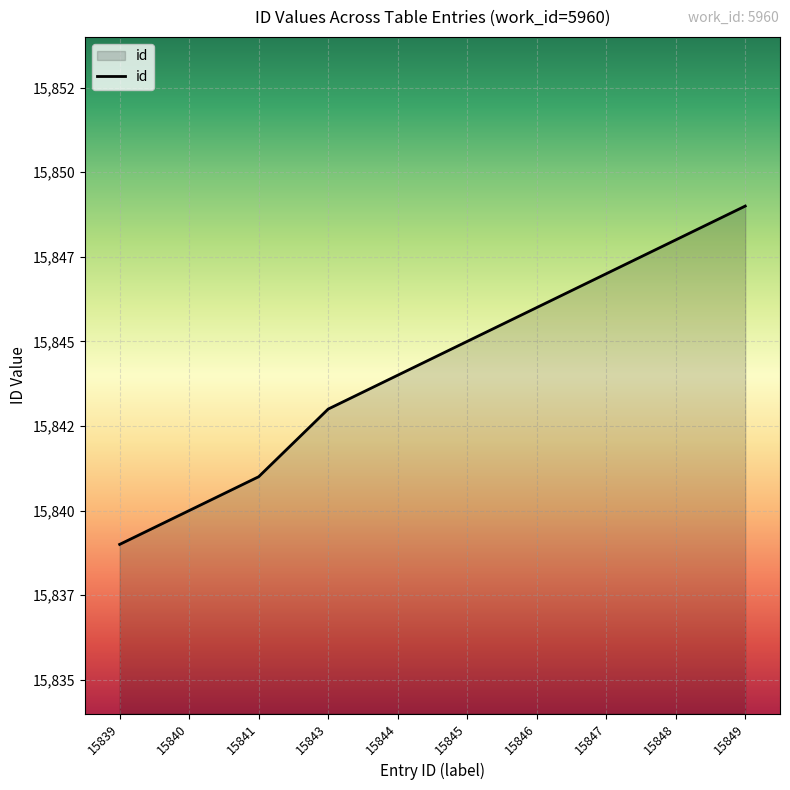

True or false: the data has more than 2 interior local peaks.

False